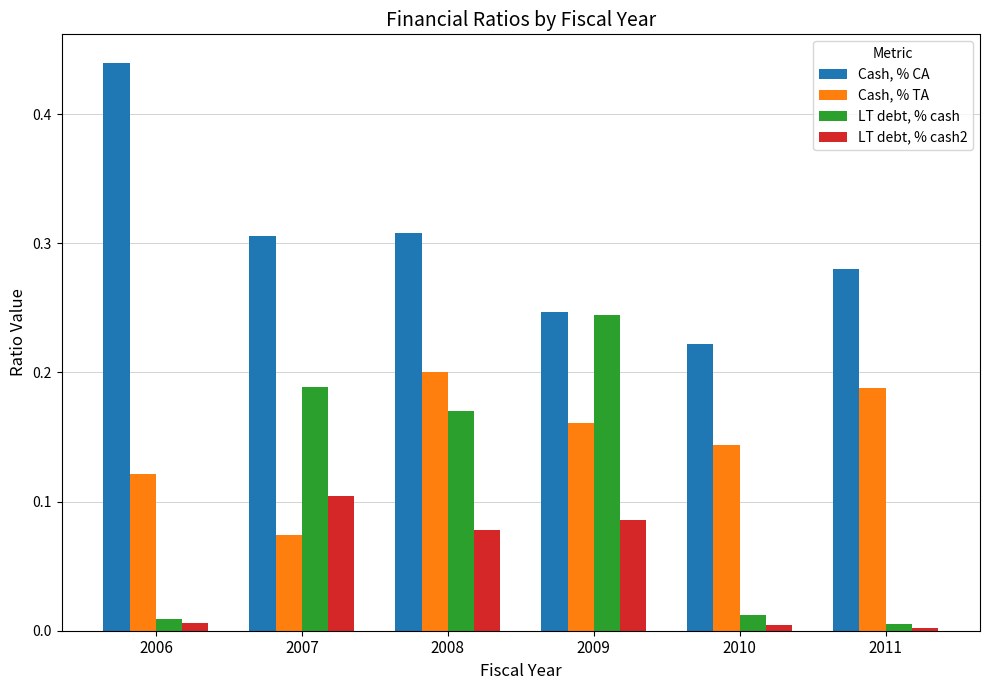

How many categories are shown in the chart?

6